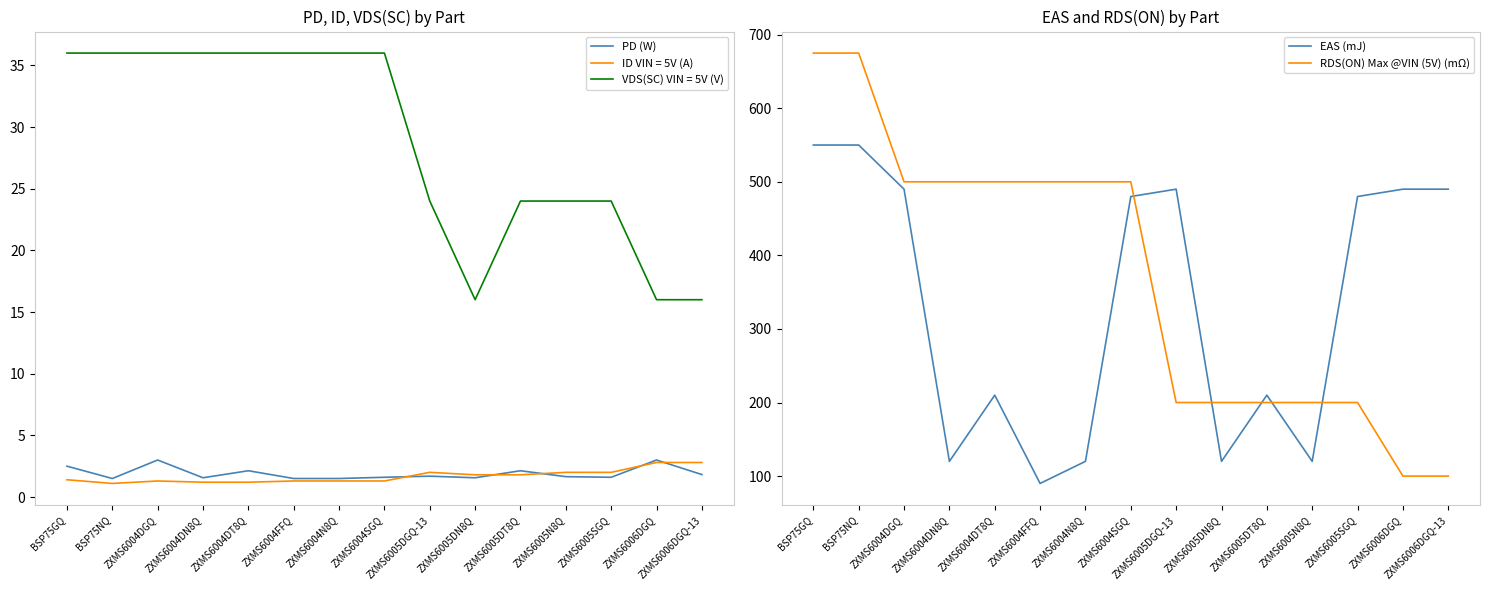

What is the lowest value of the RDS(ON) Max @VIN (5V) (mΩ) series?

100